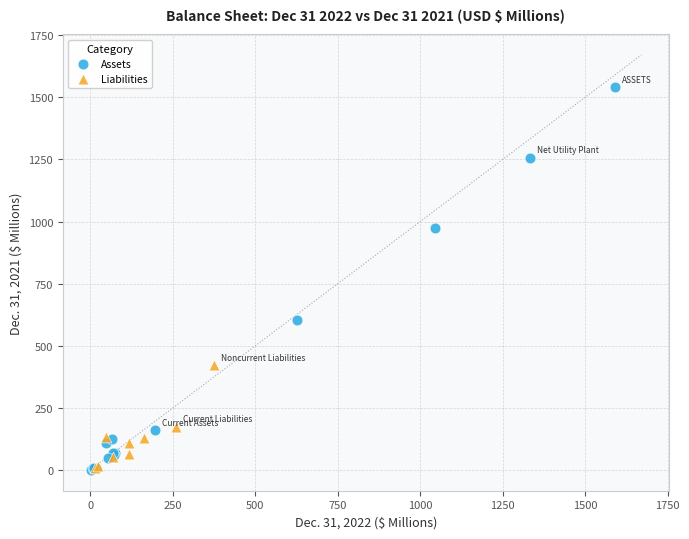

Which series reaches the maximum Y coordinate?

Assets